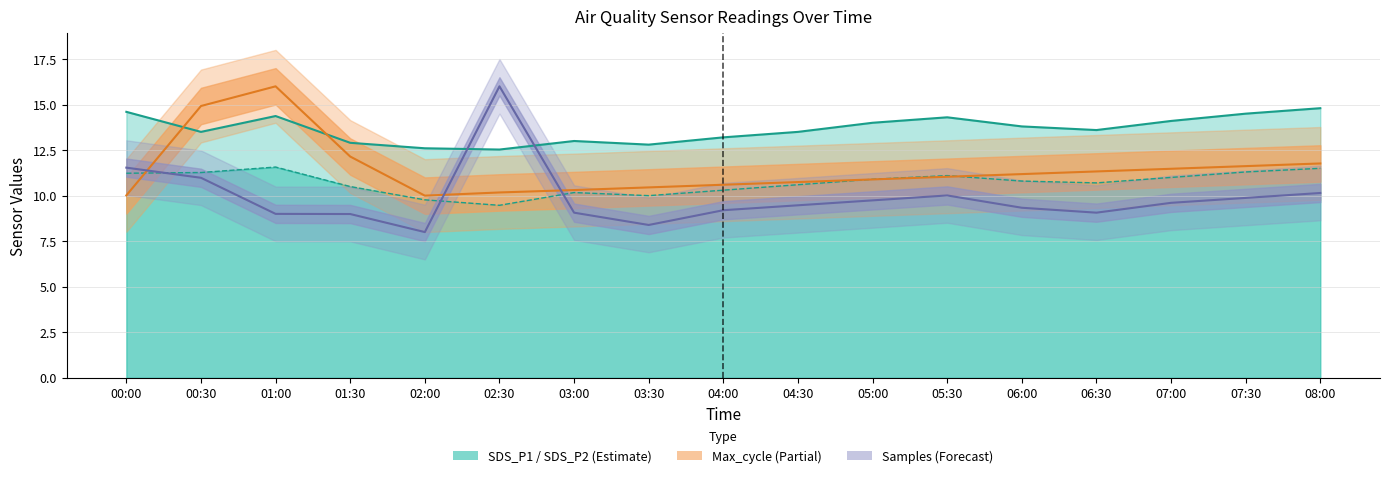

Where is Samples line nearest to the value 12?

00:00